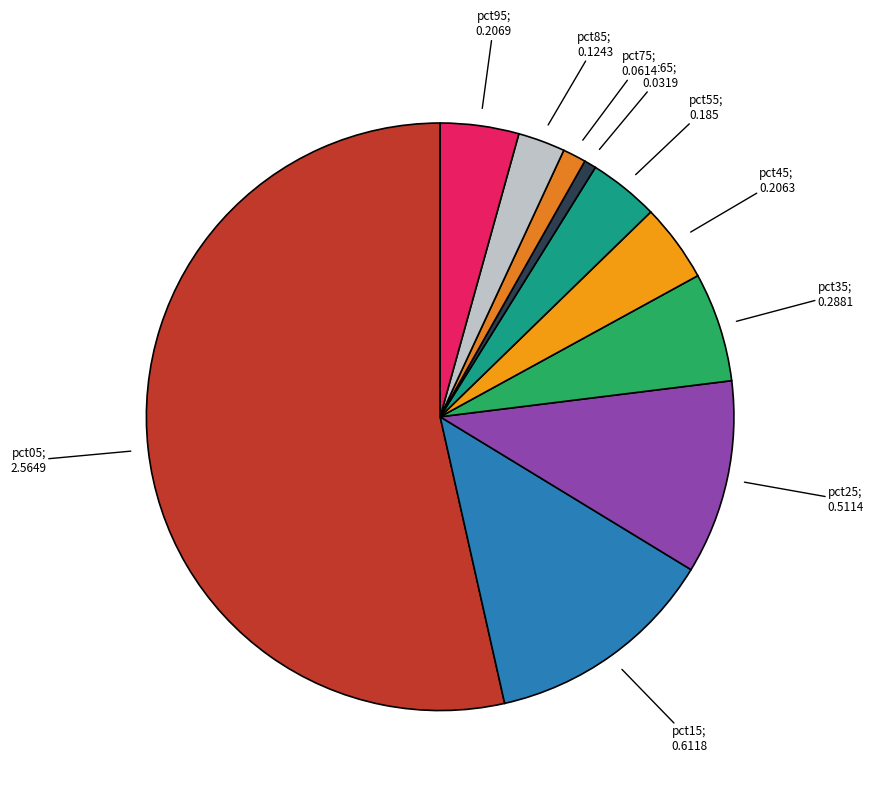

How many segments does this pie chart have?

10